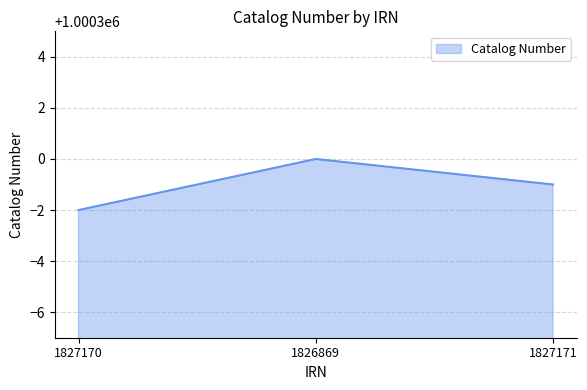

Reading right to left, what are all the values shown in this chart?

1827171=1000299	1826869=1000300	1827170=1000298